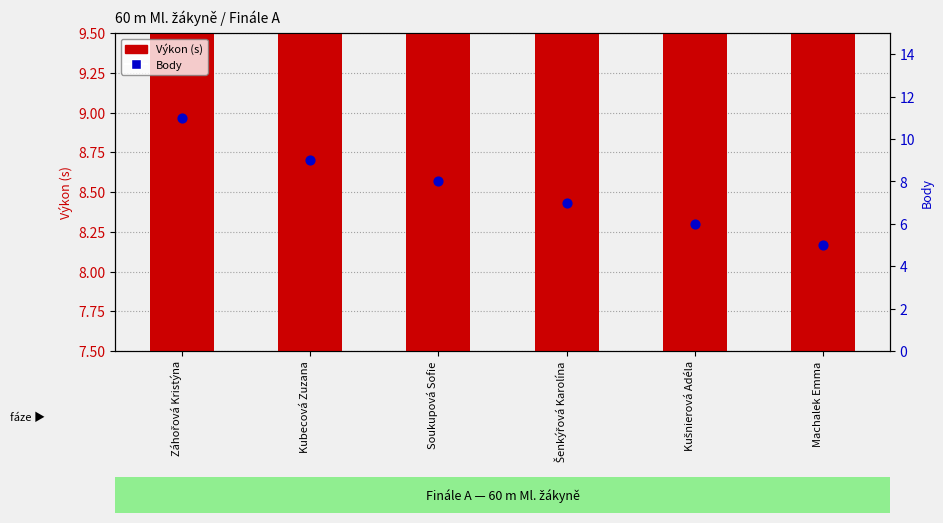

At how many categories does at least one series exceed 8?

6